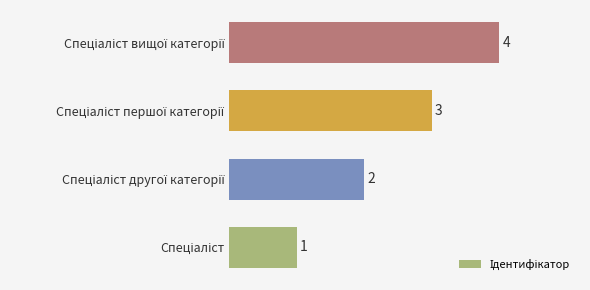

Count the values in the range 2 to 4.

3